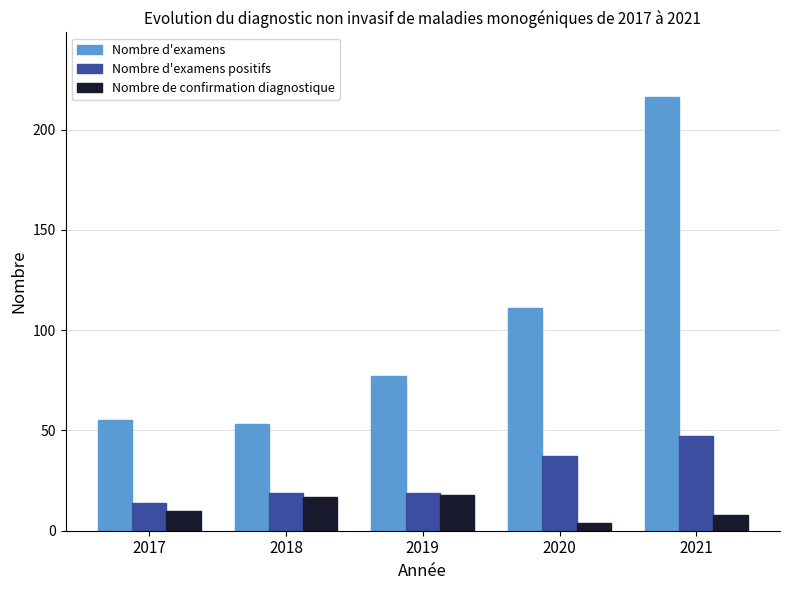

List the series in order of their peak value, lowest first.

Nombre de confirmation diagnostique, Nombre d'examens positifs, Nombre d'examens